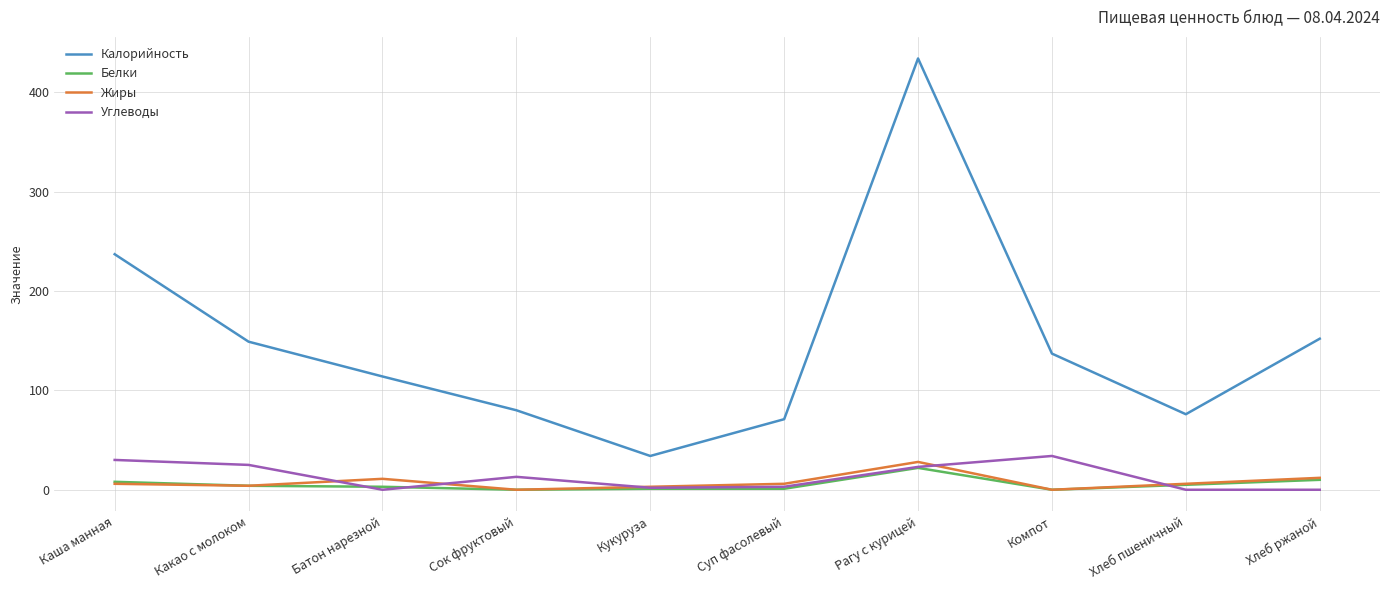

How many times do Углеводы and Жиры cross each other?

5